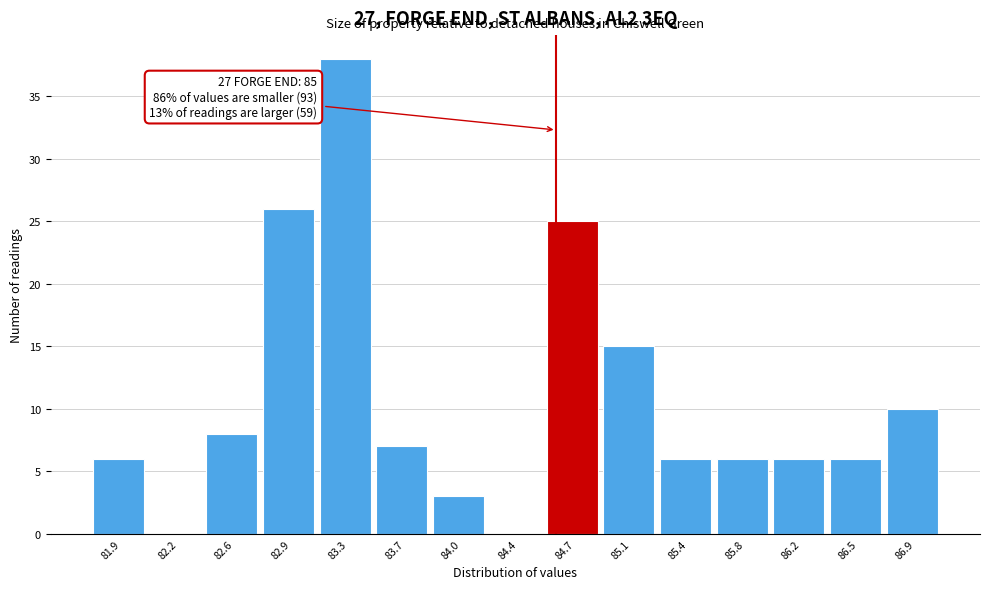

Over which range of the x-axis is the bar tallest?

83.10 to 83.50